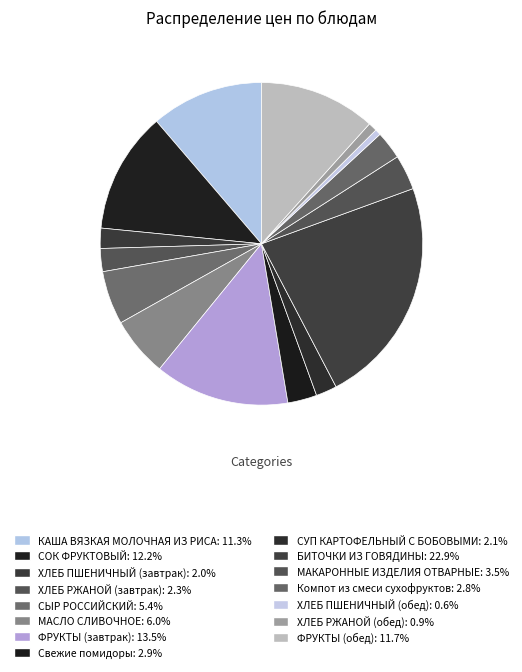

To the nearest percent, what is the difference between the КАША ВЯЗКАЯ МОЛОЧНАЯ ИЗ РИСА and ХЛЕБ ПШЕНИЧНЫЙ (обед) slice percentages?

11%